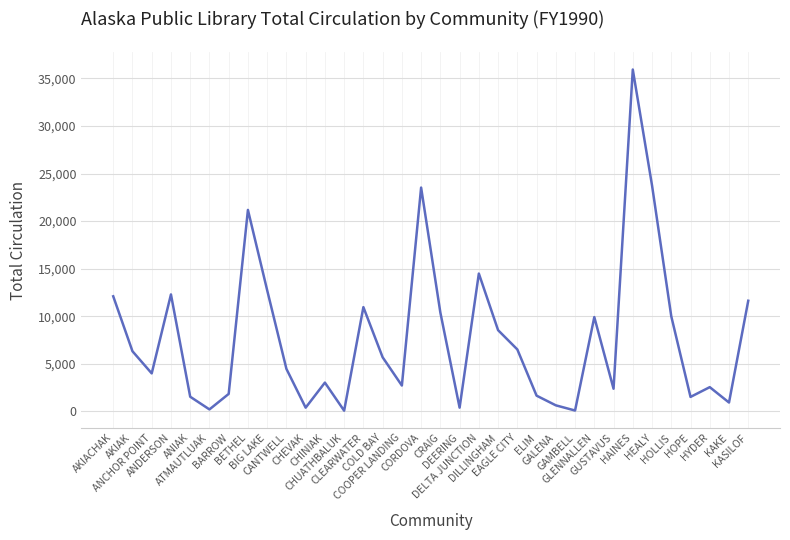

What is the greatest value displayed?

35939